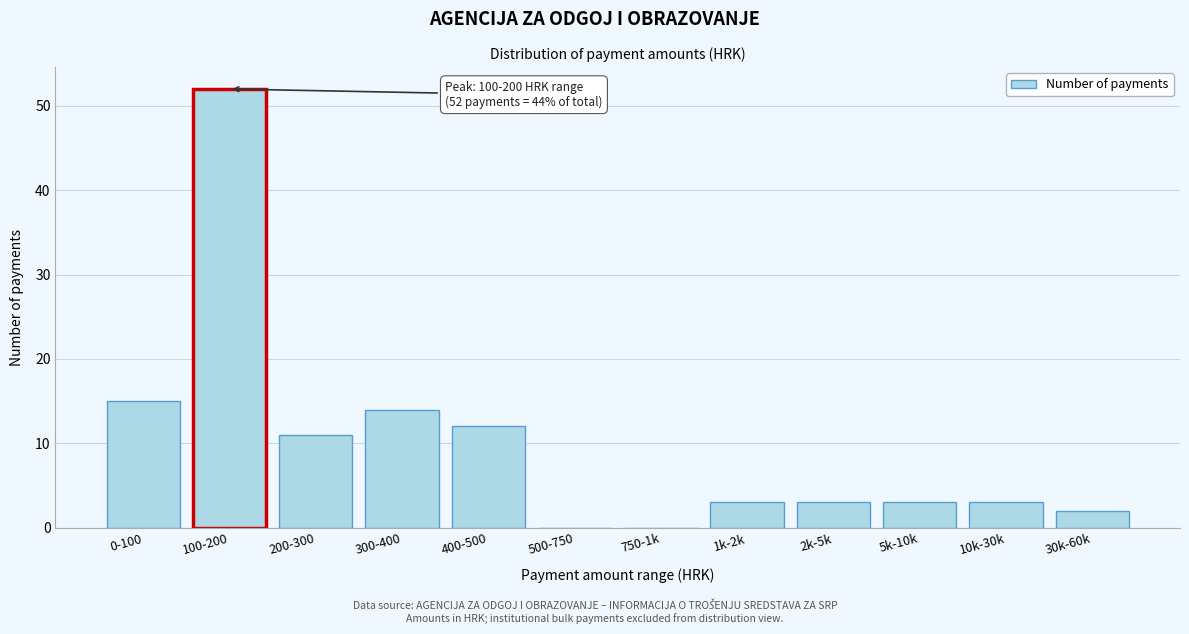

Reading right to left, extract all data points from this chart.

30k-60k=2	10k-30k=3	5k-10k=3	2k-5k=3	1k-2k=3	750-1k=0	500-750=0	400-500=12	300-400=14	200-300=11	100-200=52	0-100=15